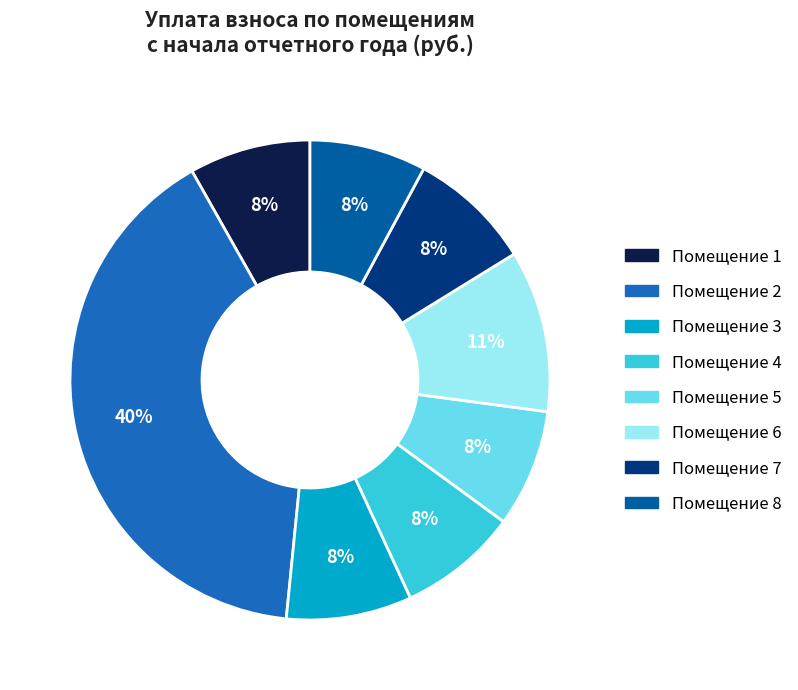

Rank the categories by value from lowest to highest.

8, 5, 4, 1, 7, 3, 6, 2